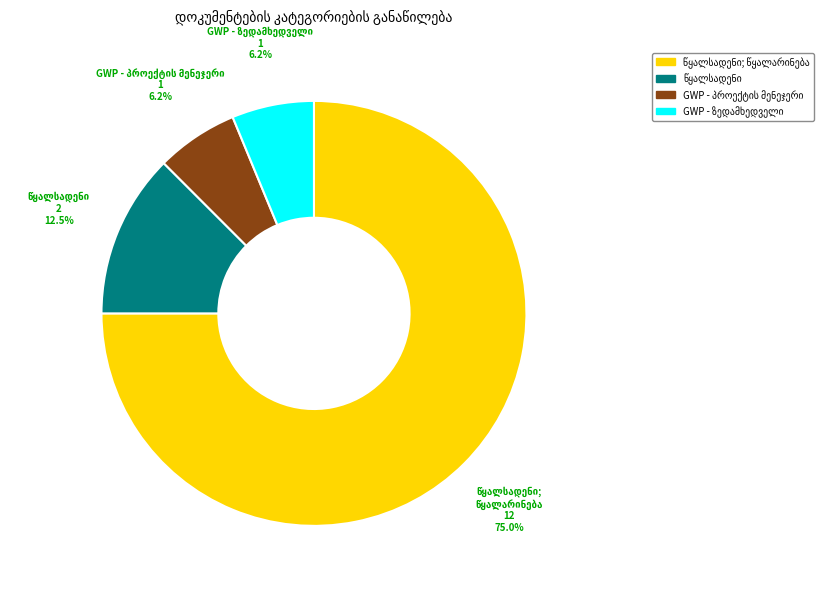

Does any single category account for the majority?

Yes